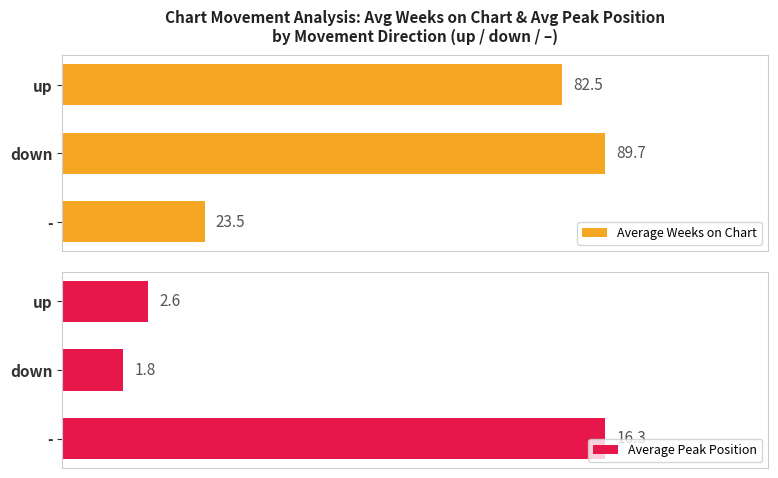

Reading right to left, what are all the values shown in this chart?

Average Weeks on Chart: 23.5	89.7	82.5
Average Peak Position: 16.3	1.8	2.6